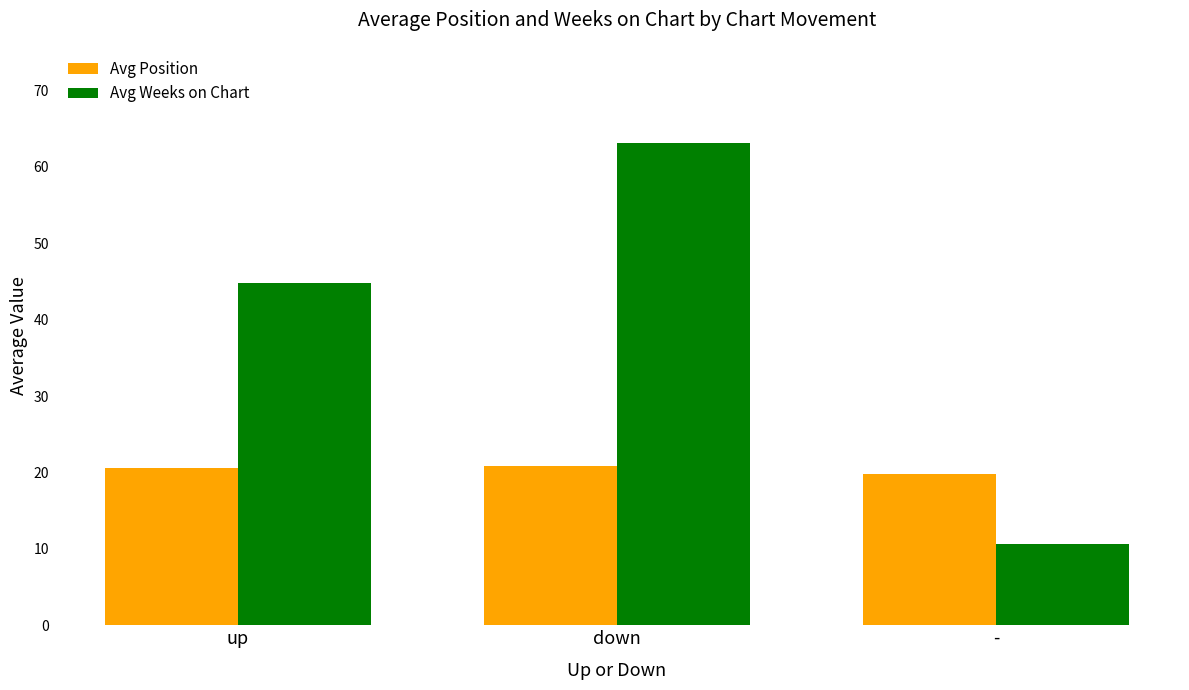

List the series in order of their peak value, lowest first.

Avg Position, Avg Weeks on Chart